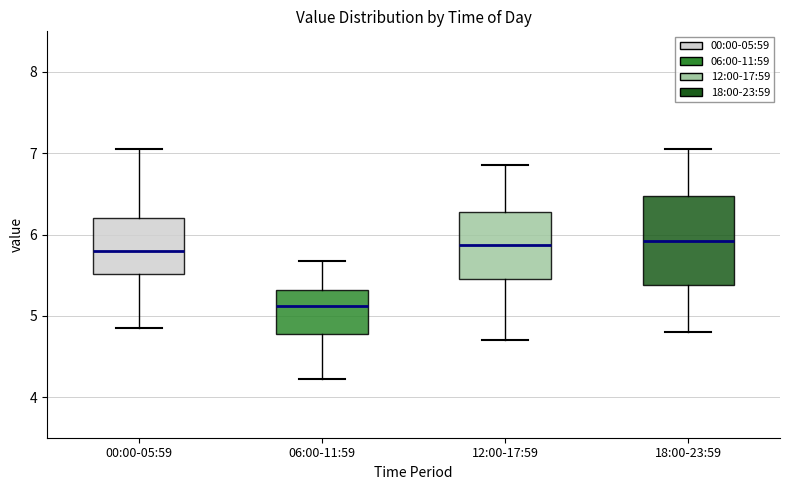

Which box is the tallest, from its lower edge to its upper edge?

18:00-23:59